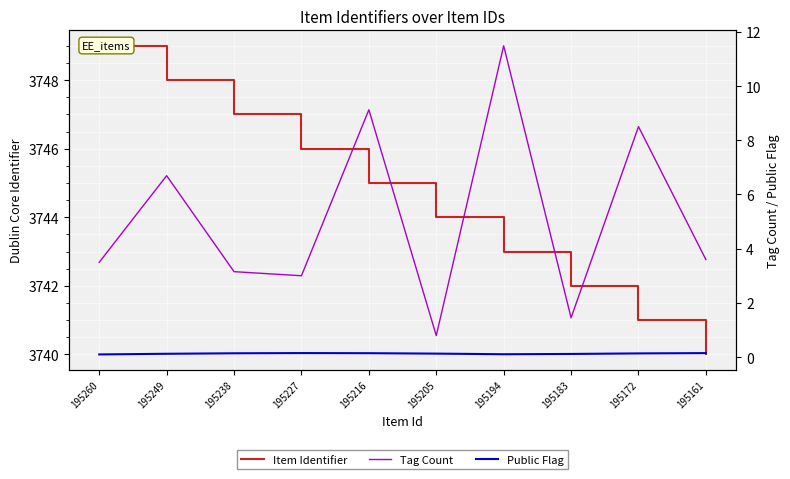

Is the value of Tag Count at 195260 greater than the value of Item Identifier at 195172?

No